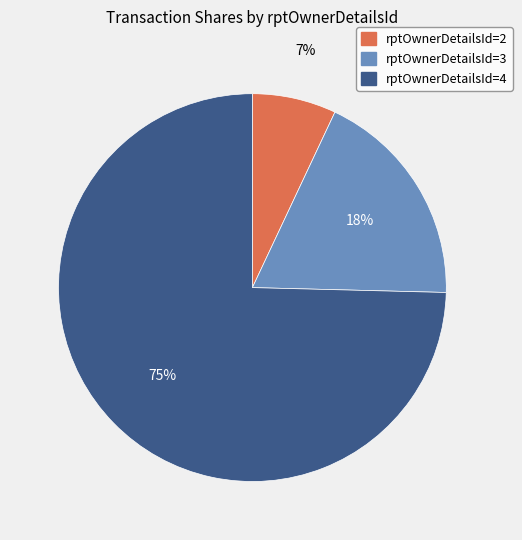

Does any single category account for the majority?

Yes